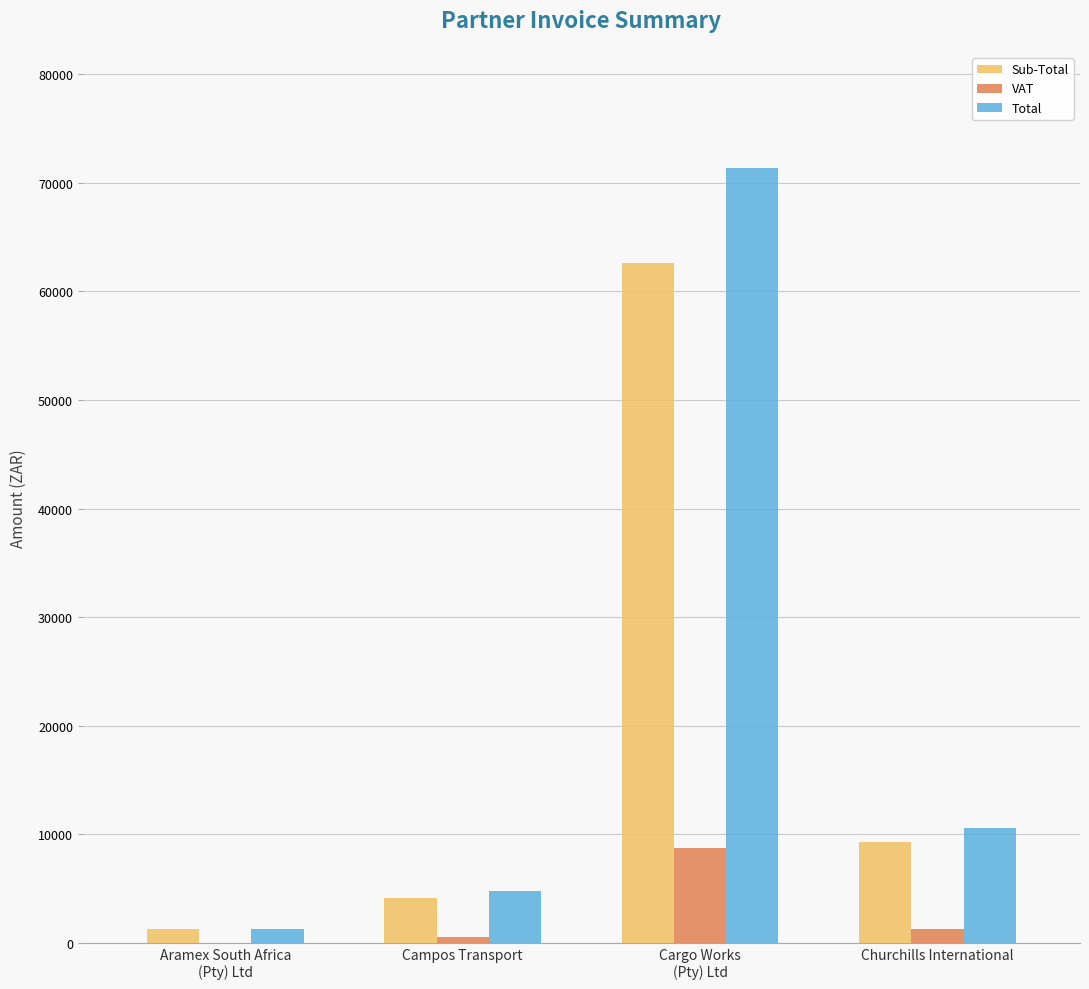

What is the sum of all VAT values?

10648.2